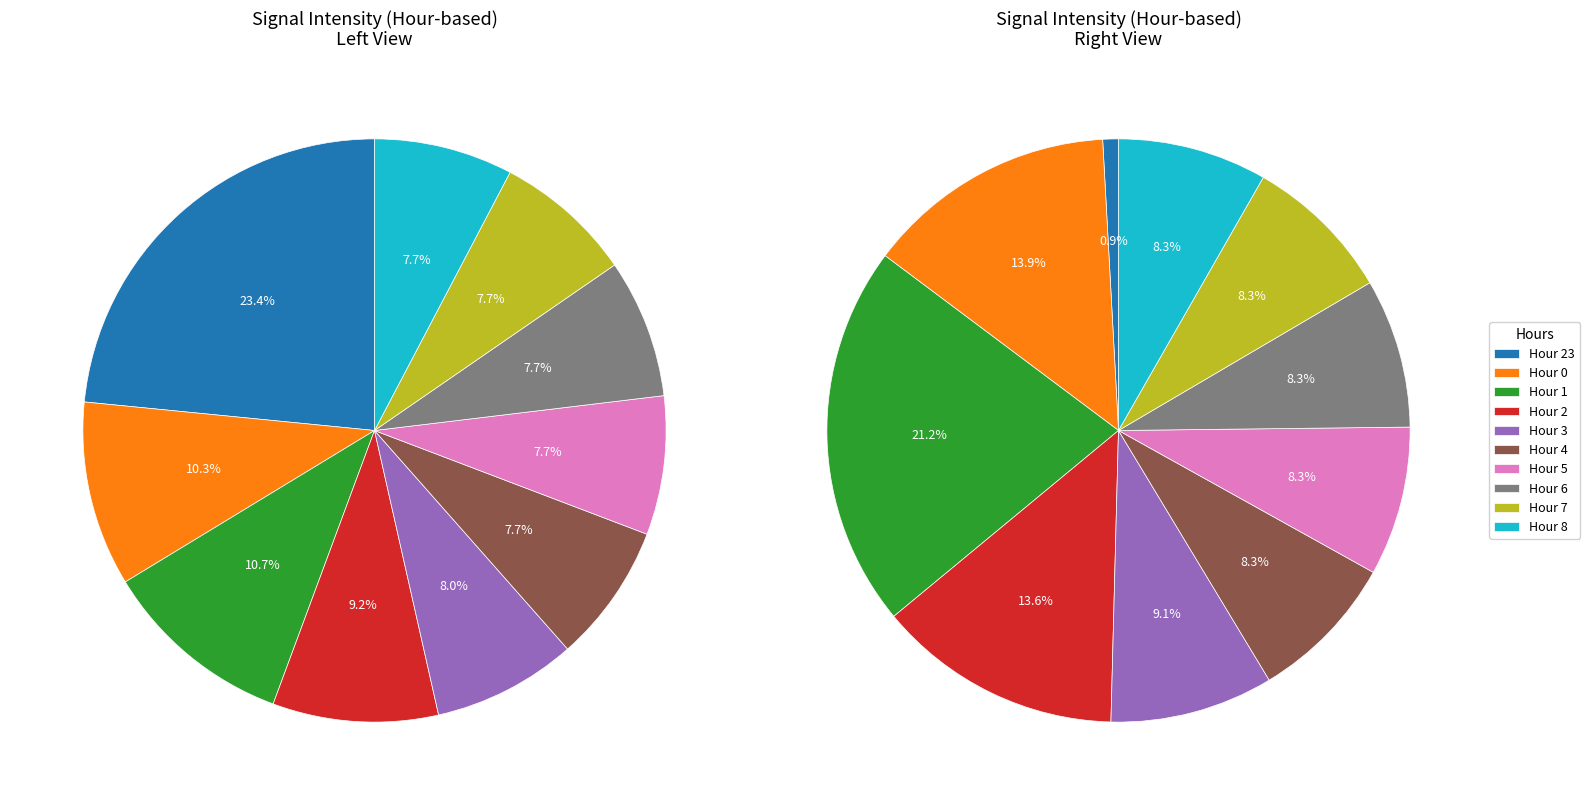

Is hour_2 the majority of the pie?

No